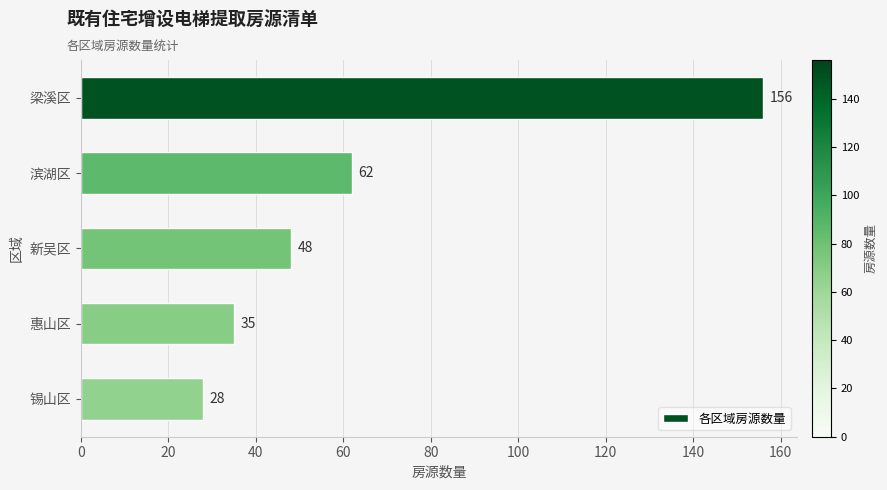

The value at 滨湖区 is 62. True or false?

True